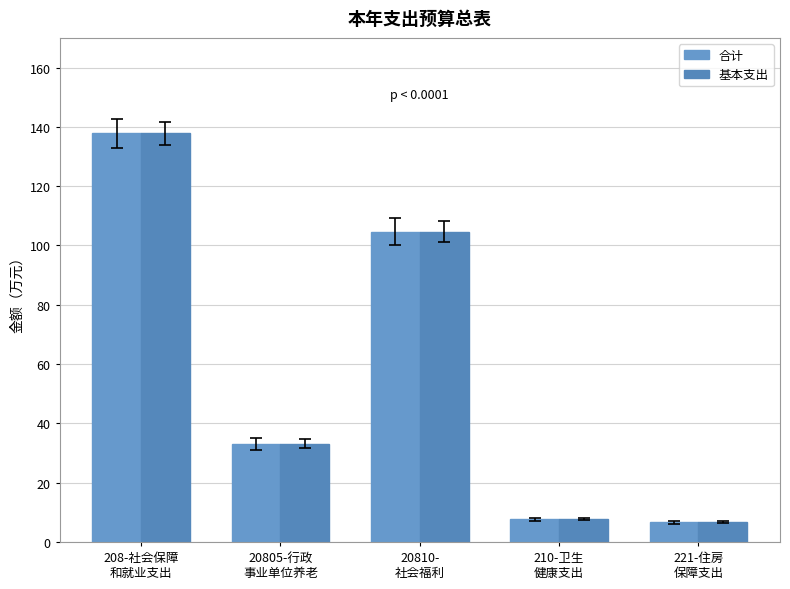

At which category is the sum across all series the highest?

208-社会保障
和就业支出